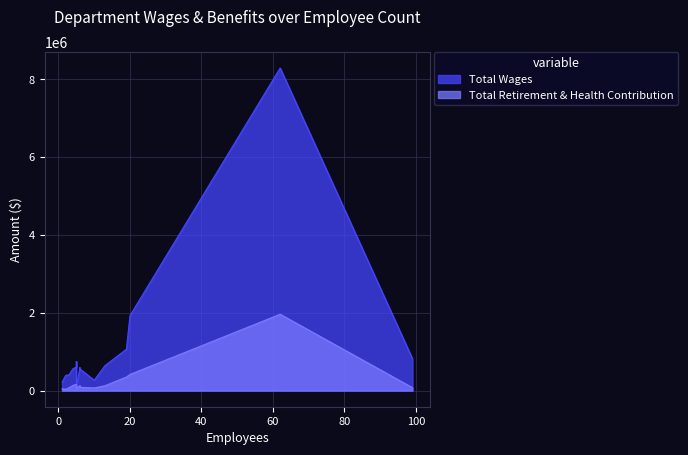

In Total Retirement & Health Contribution, how many points are lower than both neighbors (excluding endpoints)?

4